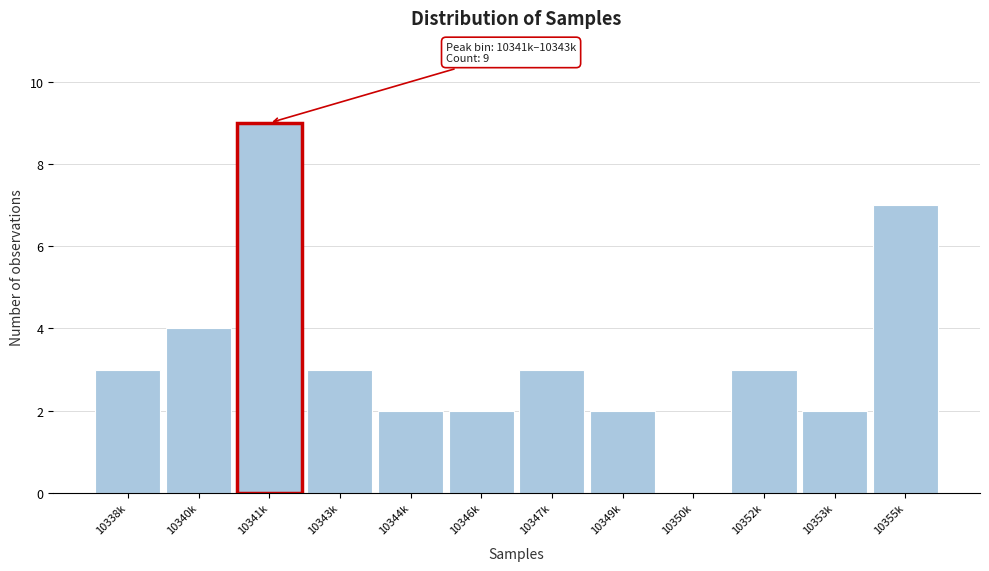

Reading left to right, list all the values displayed in this chart.

10338k=3	10340k=4	10341k=9	10343k=3	10344k=2	10346k=2	10347k=3	10349k=2	10350k=0	10352k=3	10353k=2	10355k=7